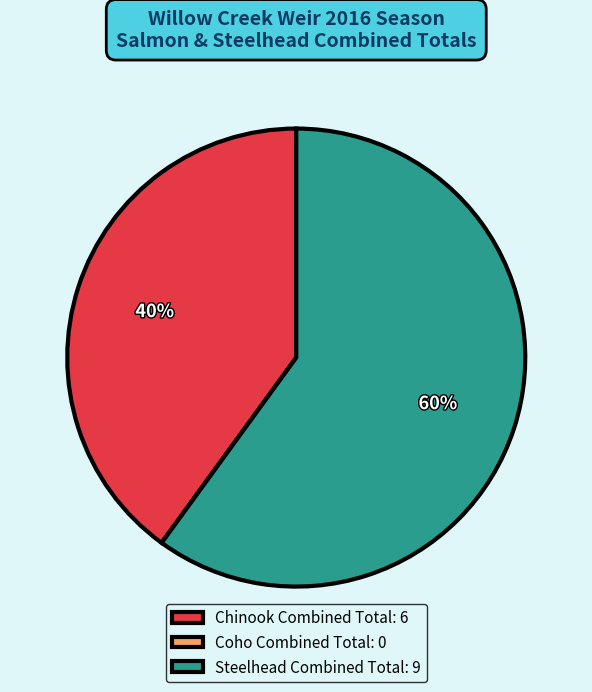

Is it true that Chinook Combined Total: 6 is 47% of the pie?

False